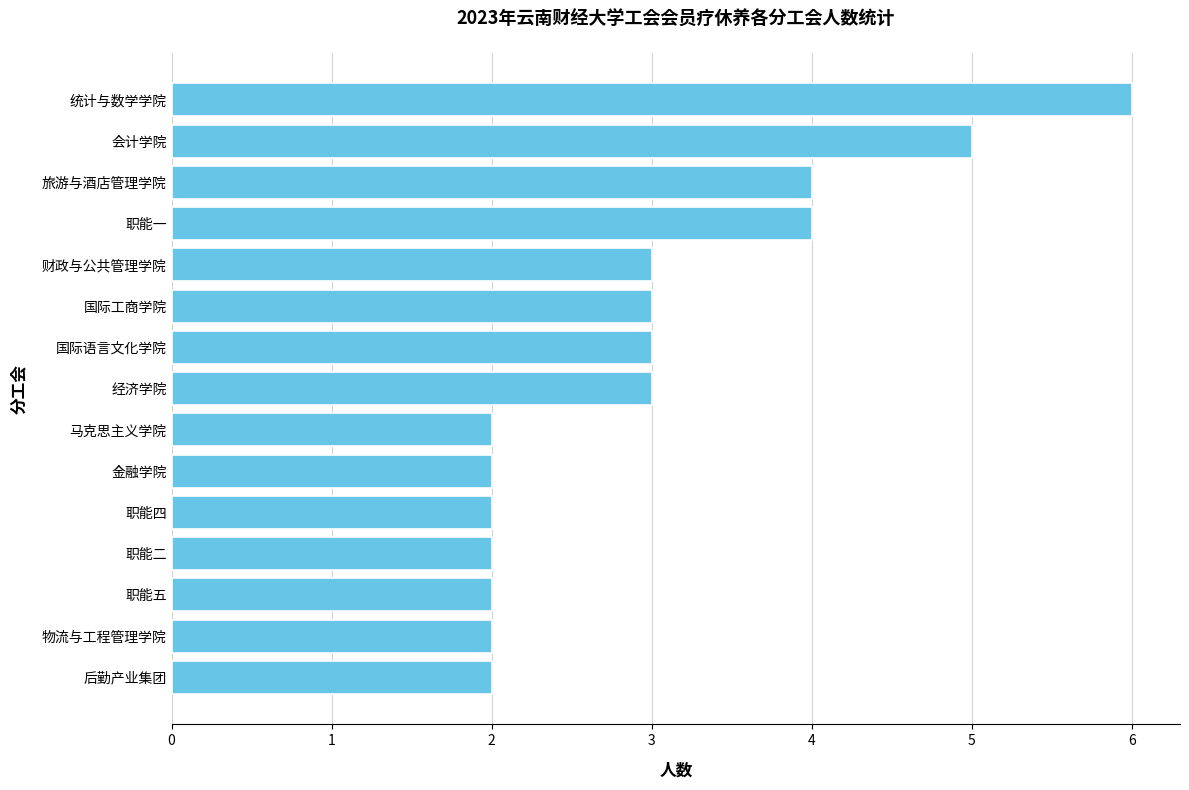

The chart shows a value of 2 at 会计学院. True or false?

False